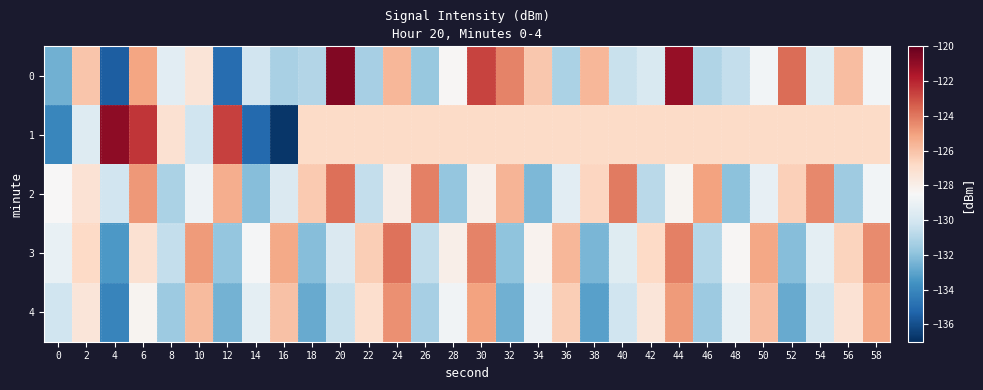

What is the maximum value shown in the chart?

-120.6